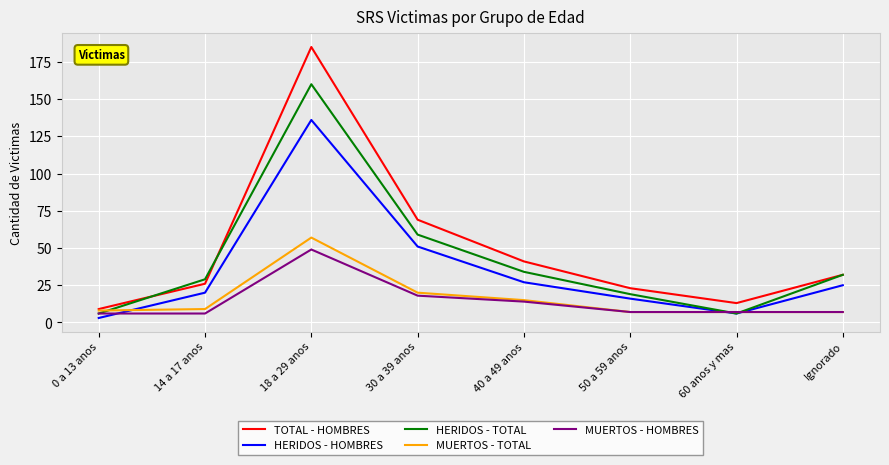

Reading right to left, list all the values displayed in this chart.

TOTAL - HOMBRES: Ignorado=32	60 anos y mas=13	50 a 59 anos=23	40 a 49 anos=41	30 a 39 anos=69	18 a 29 anos=185	14 a 17 anos=26	0 a 13 anos=9
HERIDOS - HOMBRES: Ignorado=25	60 anos y mas=6	50 a 59 anos=16	40 a 49 anos=27	30 a 39 anos=51	18 a 29 anos=136	14 a 17 anos=20	0 a 13 anos=3
HERIDOS - TOTAL: Ignorado=32	60 anos y mas=6	50 a 59 anos=19	40 a 49 anos=34	30 a 39 anos=59	18 a 29 anos=160	14 a 17 anos=29	0 a 13 anos=6
MUERTOS - TOTAL: Ignorado=7	60 anos y mas=7	50 a 59 anos=7	40 a 49 anos=15	30 a 39 anos=20	18 a 29 anos=57	14 a 17 anos=9	0 a 13 anos=8
MUERTOS - HOMBRES: Ignorado=7	60 anos y mas=7	50 a 59 anos=7	40 a 49 anos=14	30 a 39 anos=18	18 a 29 anos=49	14 a 17 anos=6	0 a 13 anos=6